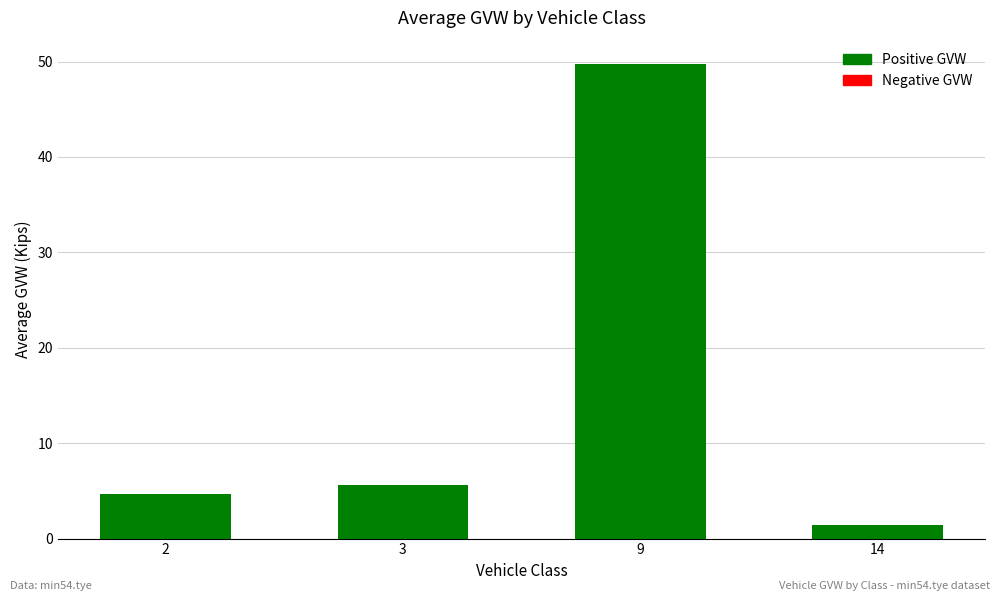

Between 2 and 3, which is larger?

3